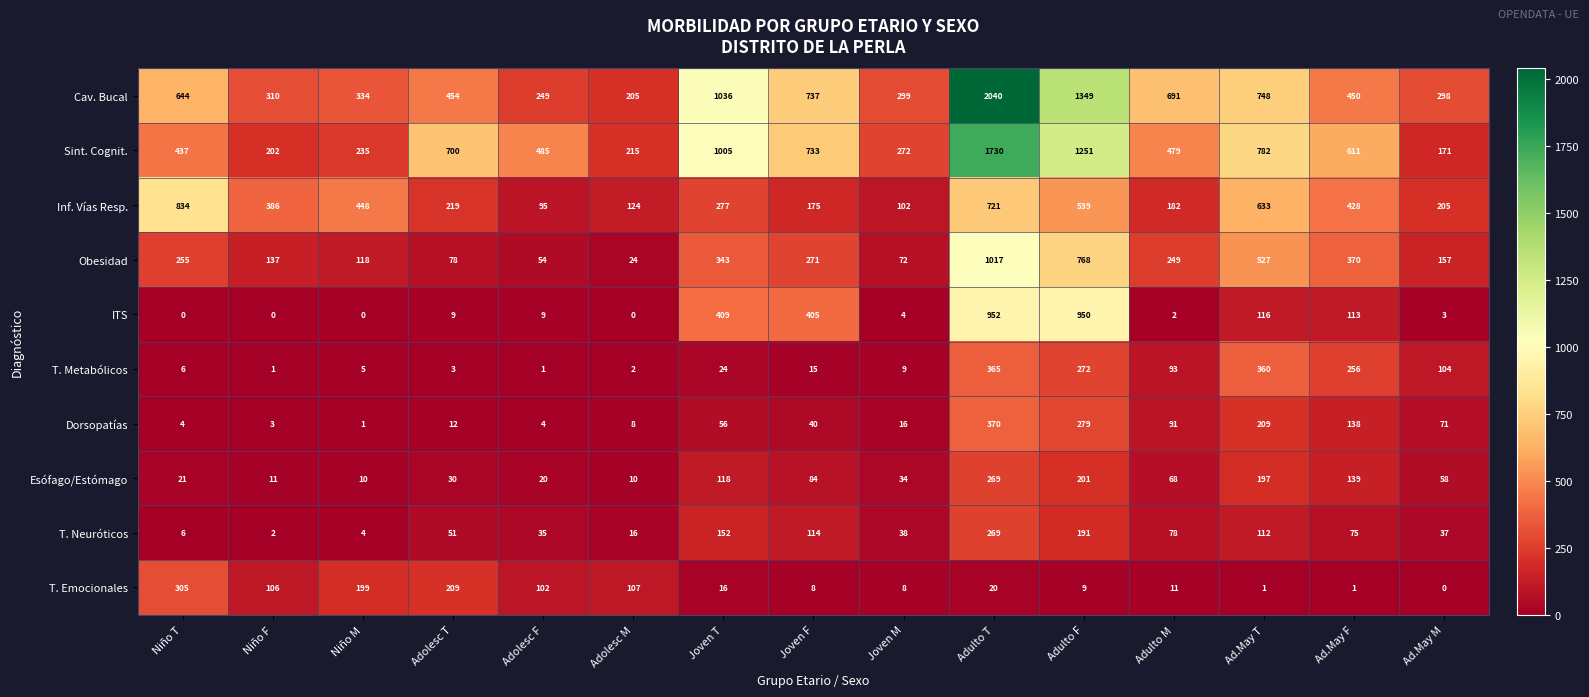

What is the spread (max minus min) of values at Niño T?

834